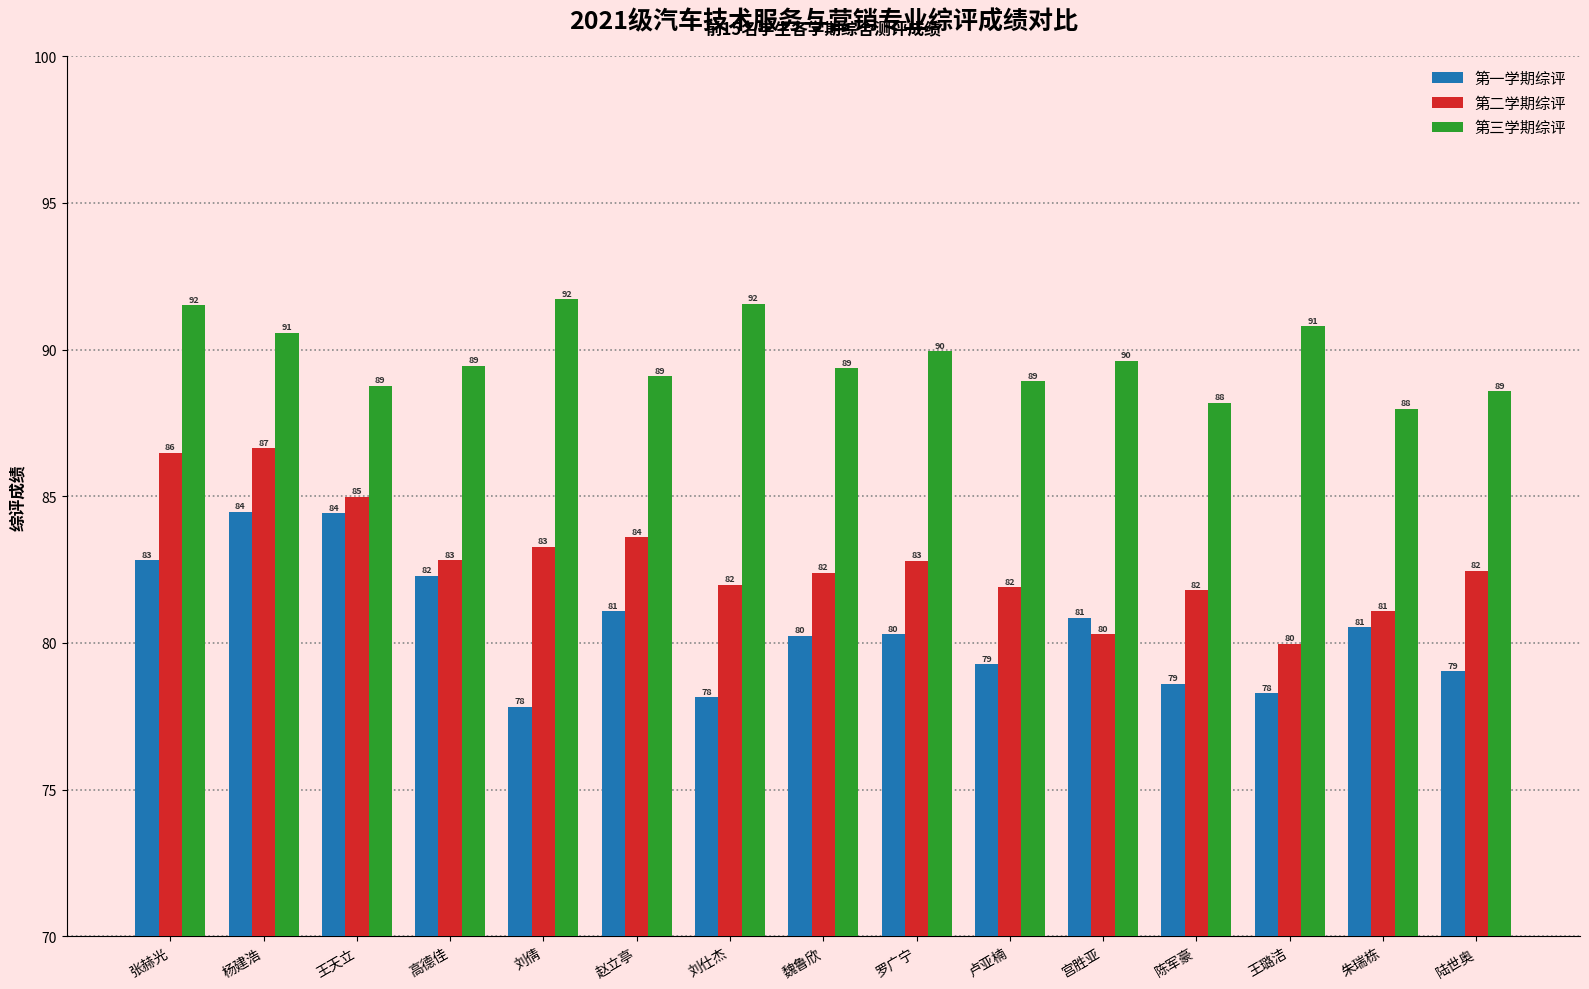

The 第二学期综评 series shows 83.6 at 赵立亭. True or false?

True